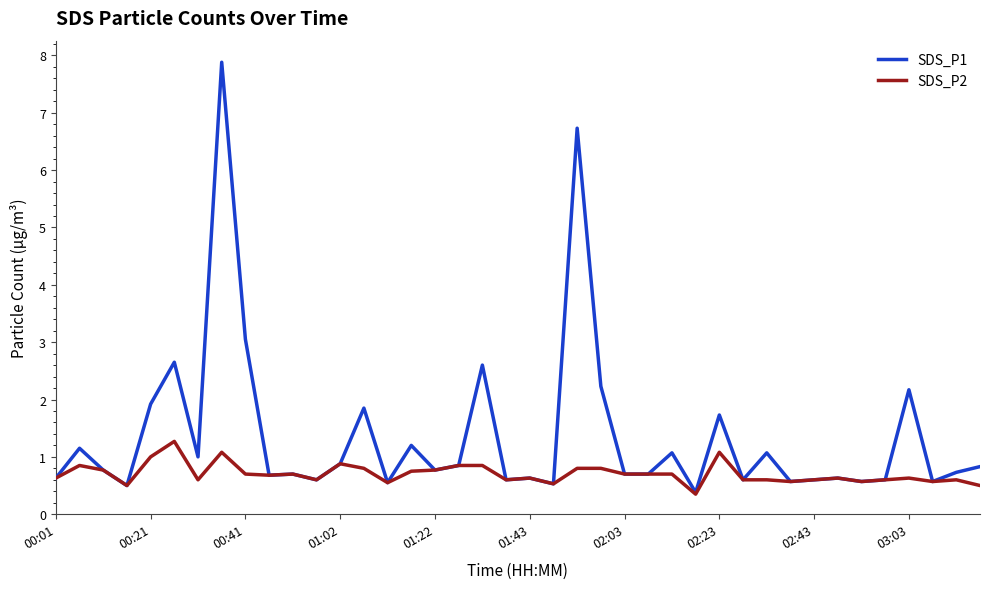

Which series has the widest spread of values?

SDS_P1